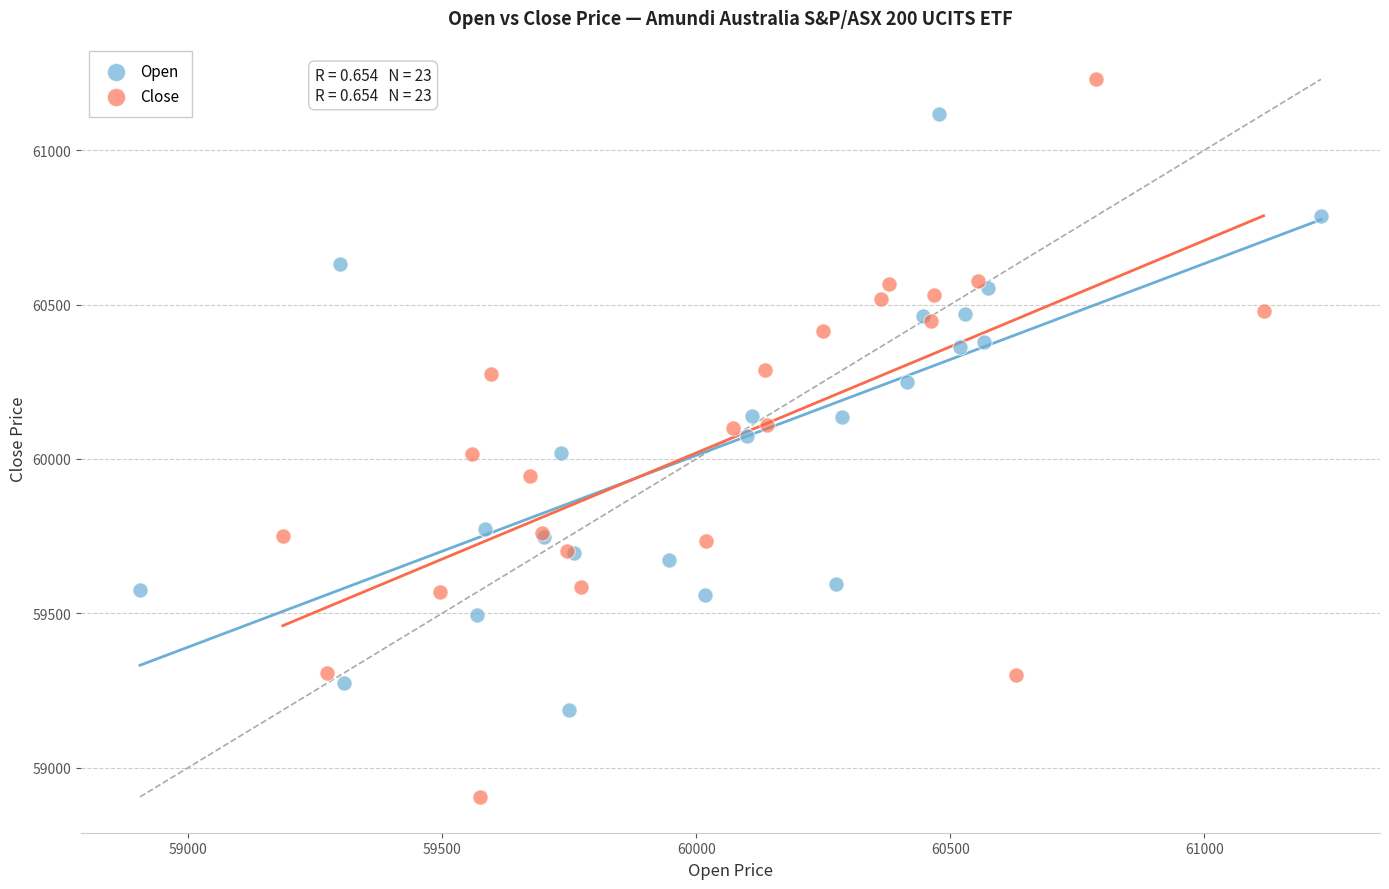

Which series reaches the minimum Y coordinate?

Close